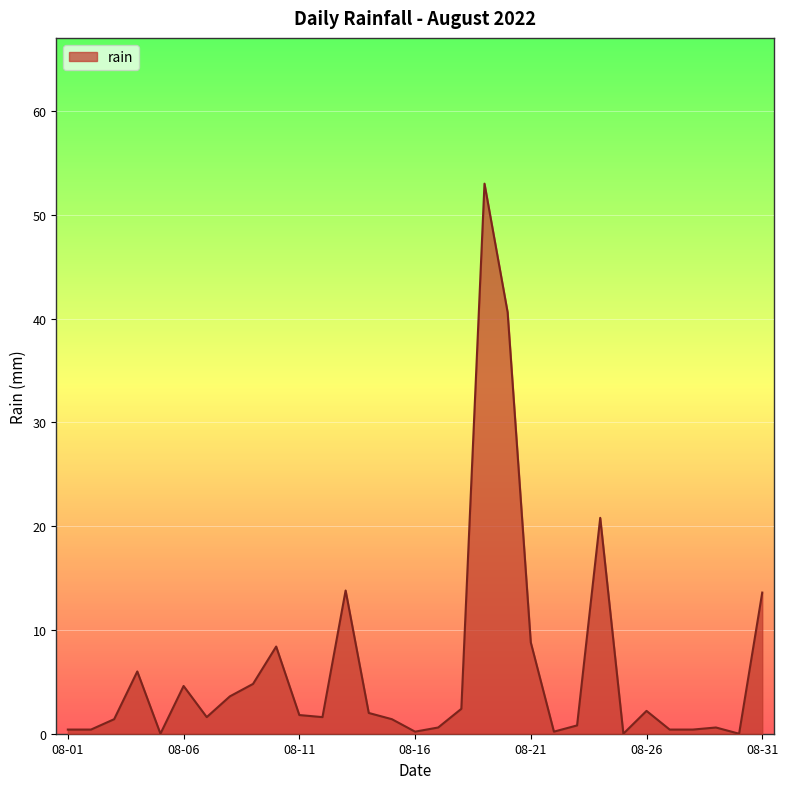

True or false: the data has more than 1 interior local peaks.

True